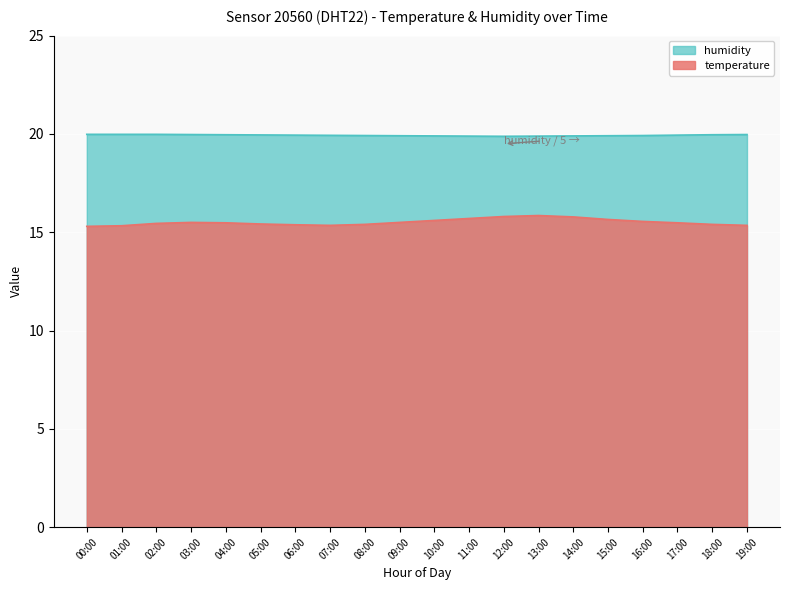

At which category does humidity reach its first local valley?

12:00